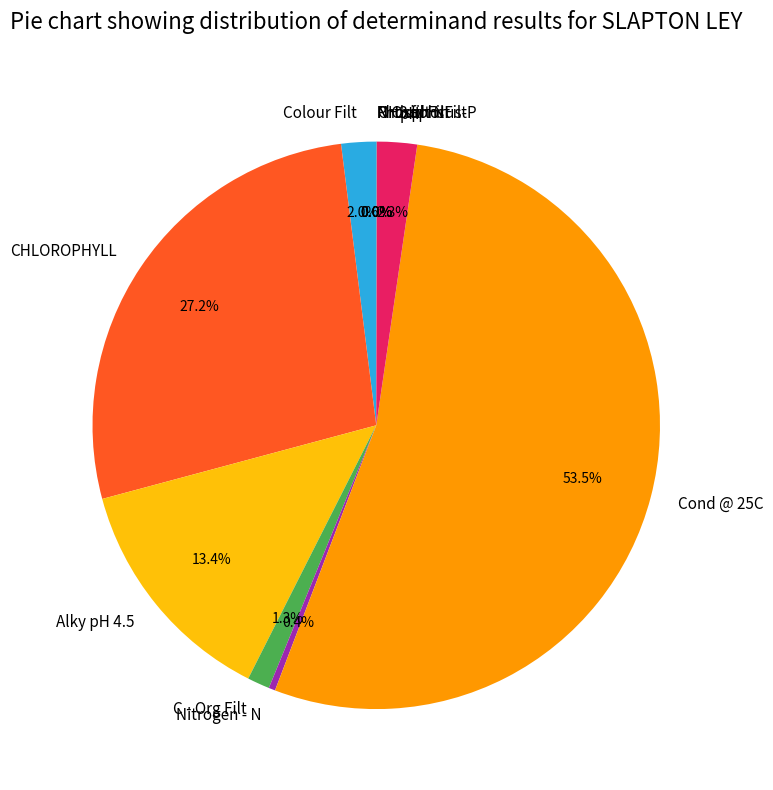

Is there any slice that represents more than half of the pie?

Yes